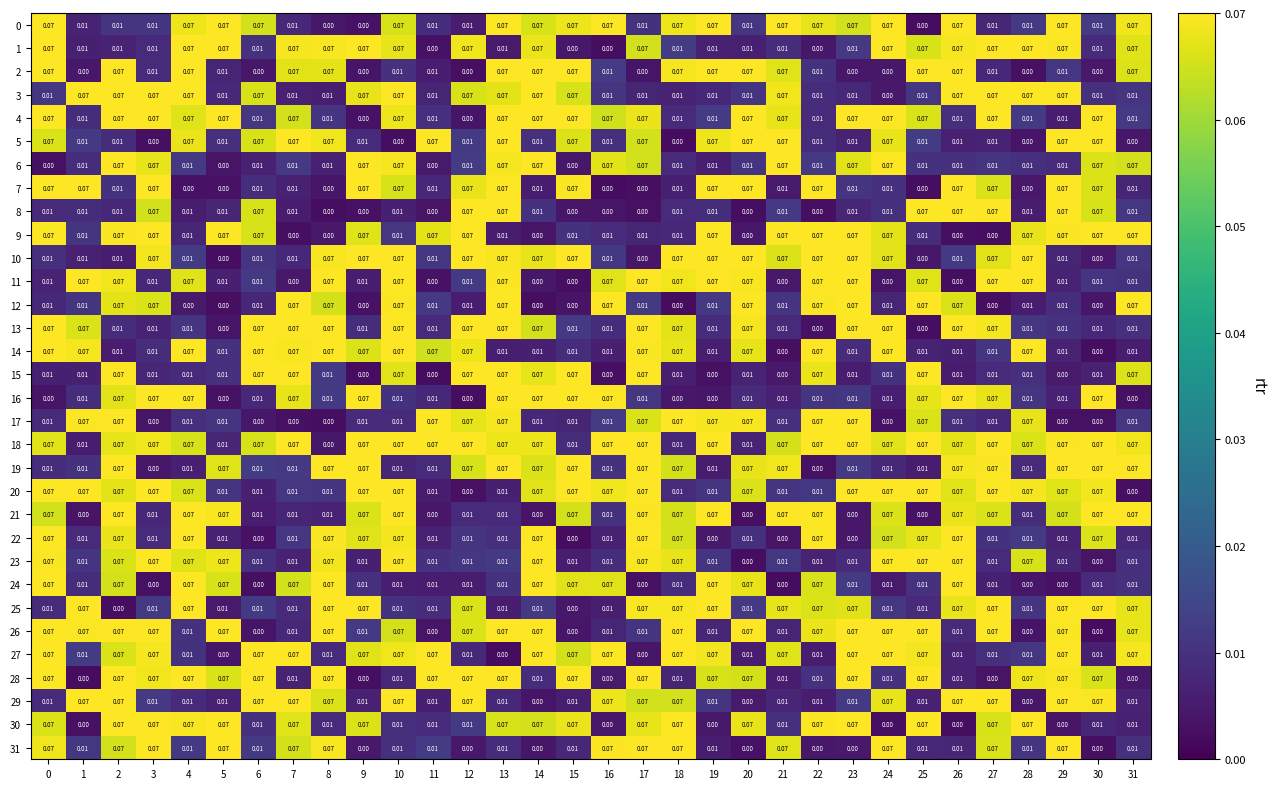

Is the value of 27 at 11 greater than the value of 30 at 31?

Yes